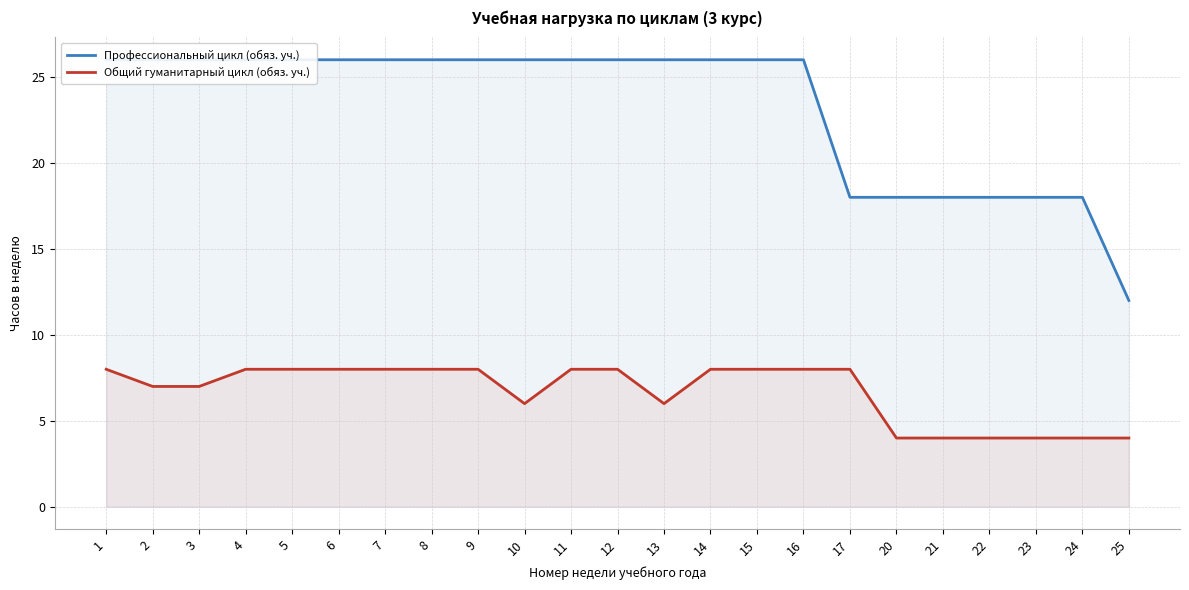

How many data points does each series have?

23